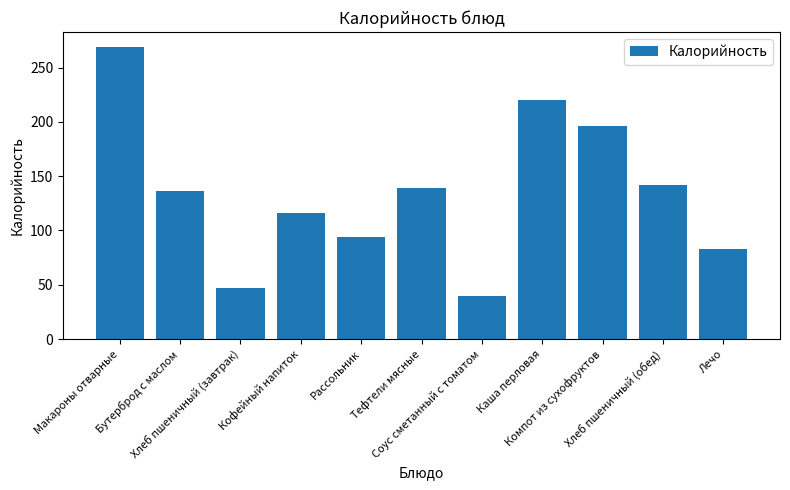

What is the value of the 1st bar from the left?

269.2